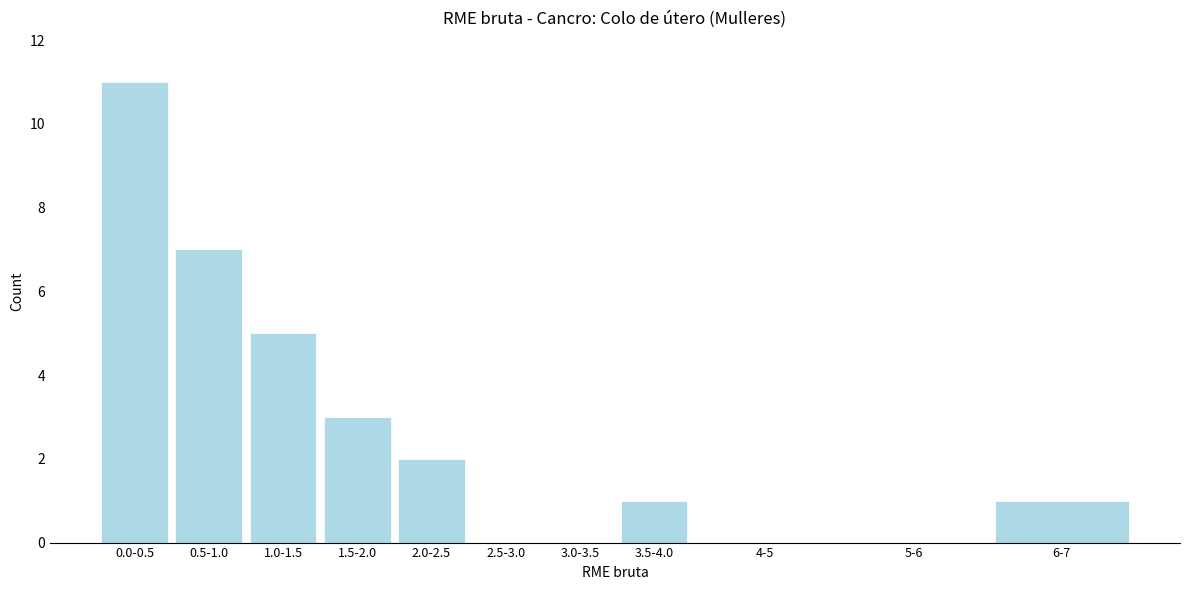

Reading left to right, transcribe all the data shown in this chart.

0.0-0.5=11	0.5-1.0=7	1.0-1.5=5	1.5-2.0=3	2.0-2.5=2	2.5-3.0=0	3.0-3.5=0	3.5-4.0=1	4-5=0	5-6=0	6-7=1